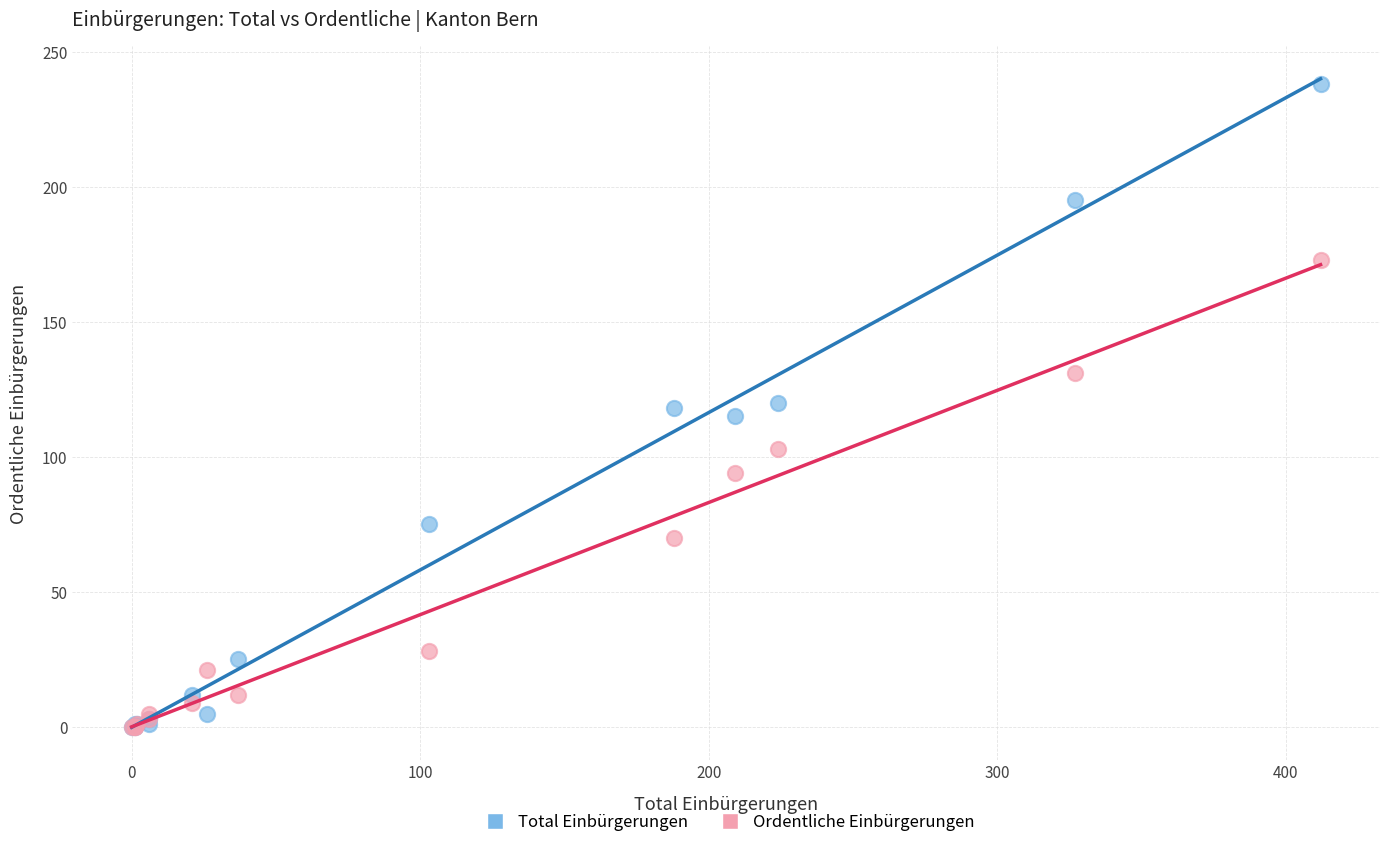

In the Ordentliche Einbürgerungen series, what Y value is closest to 86?

94